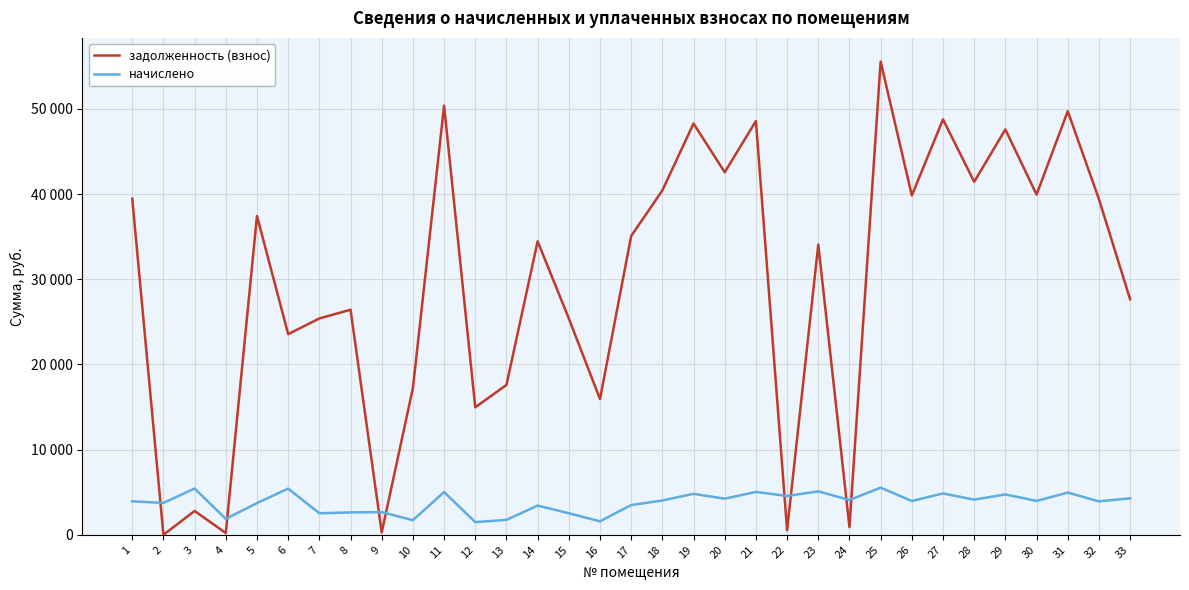

What is the average value of the начислено series?

3795.0